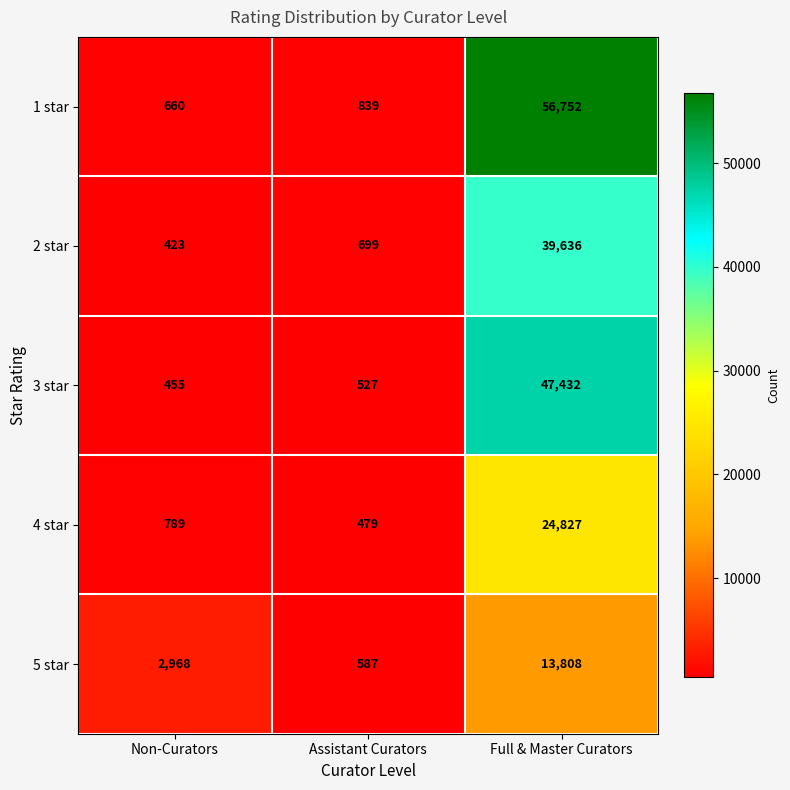

Reading left to right, extract all data points from this chart.

1 star: Non-Curators=660	Assistant Curators=839	Full & Master Curators=56752
2 star: Non-Curators=423	Assistant Curators=699	Full & Master Curators=39636
3 star: Non-Curators=455	Assistant Curators=527	Full & Master Curators=47432
4 star: Non-Curators=789	Assistant Curators=479	Full & Master Curators=24827
5 star: Non-Curators=2968	Assistant Curators=587	Full & Master Curators=13808